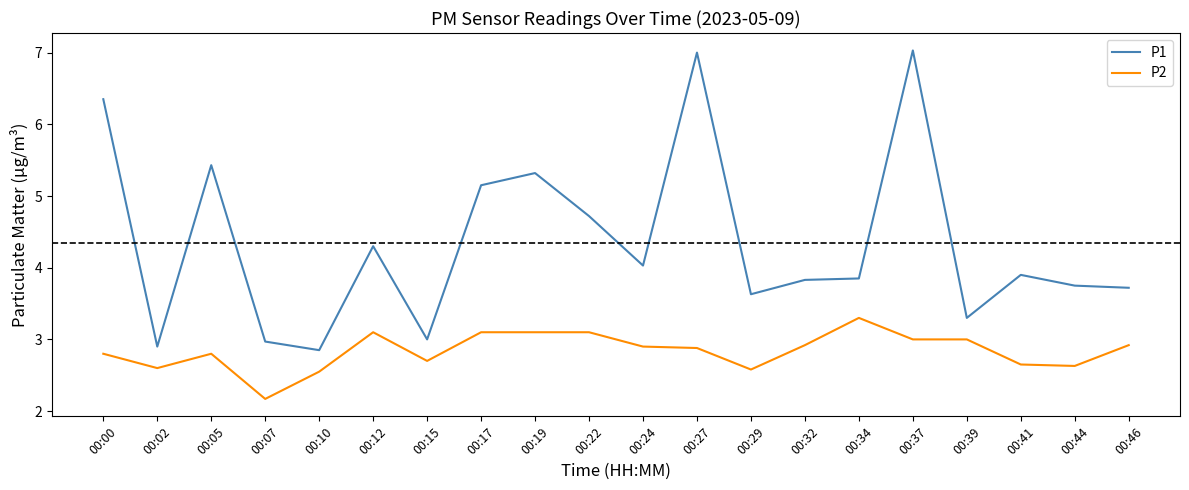

Is the value of P2 at 00:02 greater than the value of P1 at 00:46?

No